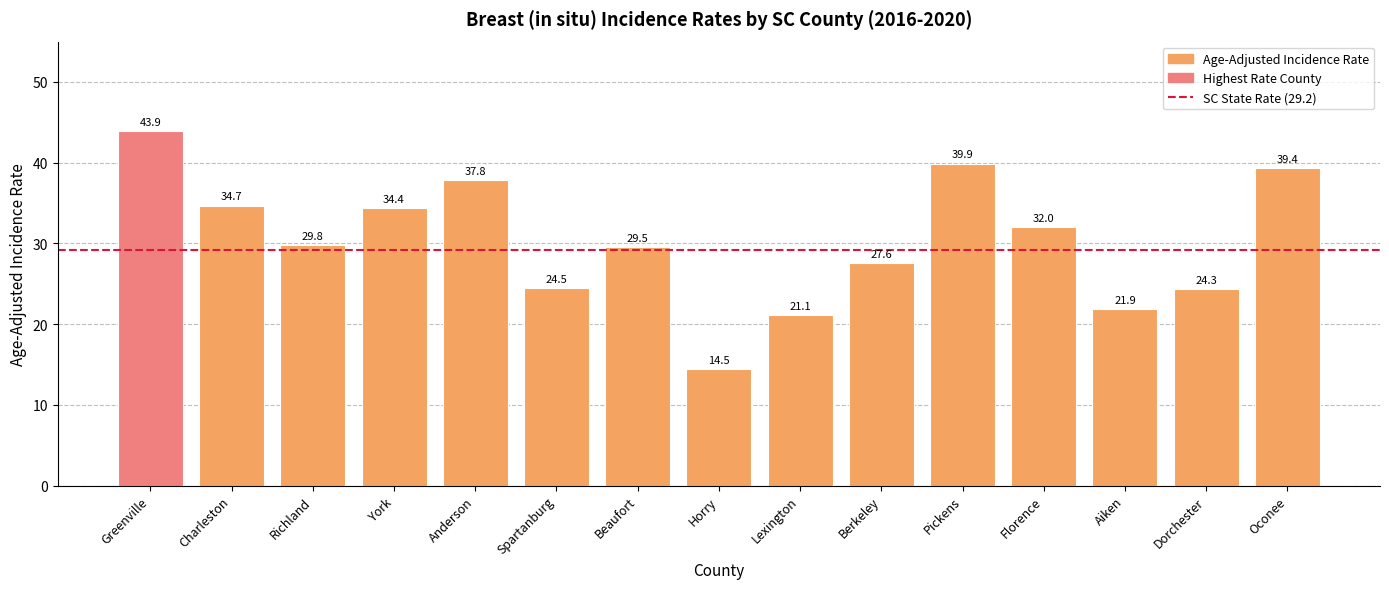

What position from the right is Dorchester?

2